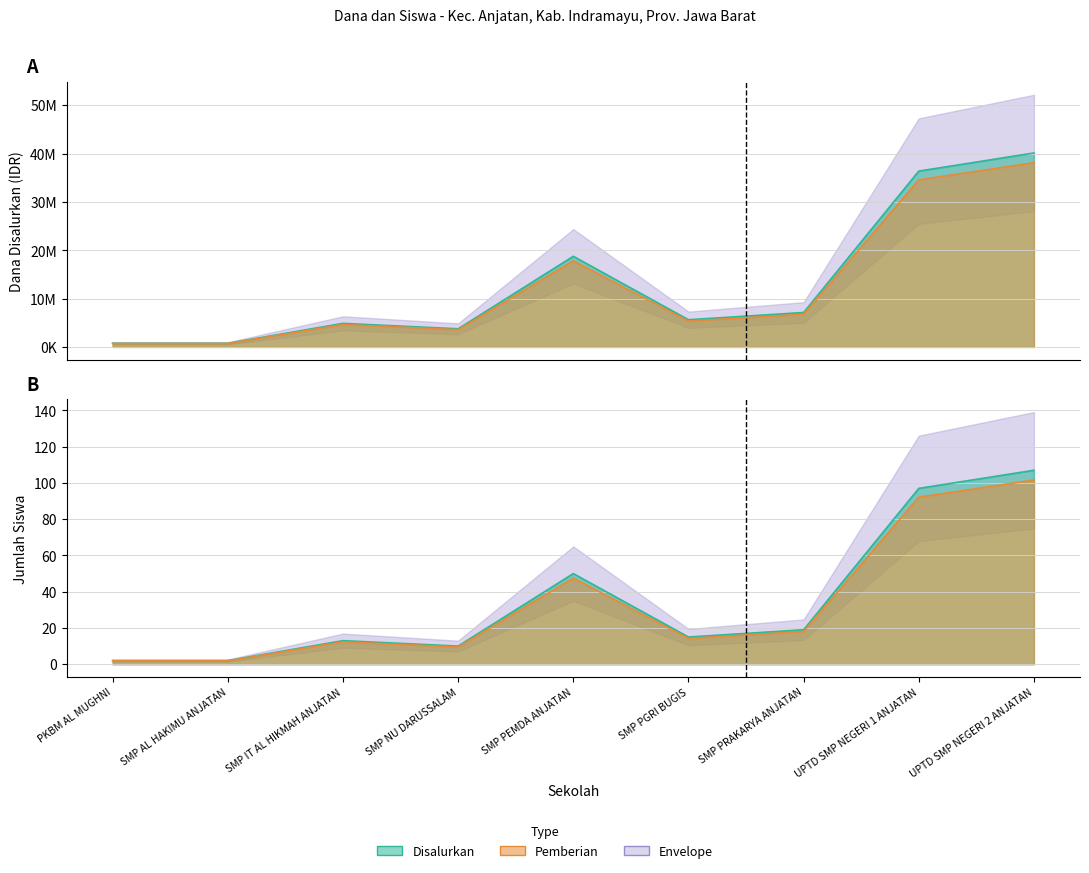

List the labels in order of Siswa Pemberian value, smallest first.

PKBM AL MUGHNI, SMP AL HAKIMU ANJATAN, SMP NU DARUSSALAM, SMP IT AL HIKMAH ANJATAN, SMP PGRI BUGIS, SMP PRAKARYA ANJATAN, SMP PEMDA ANJATAN, UPTD SMP NEGERI 1 ANJATAN, UPTD SMP NEGERI 2 ANJATAN